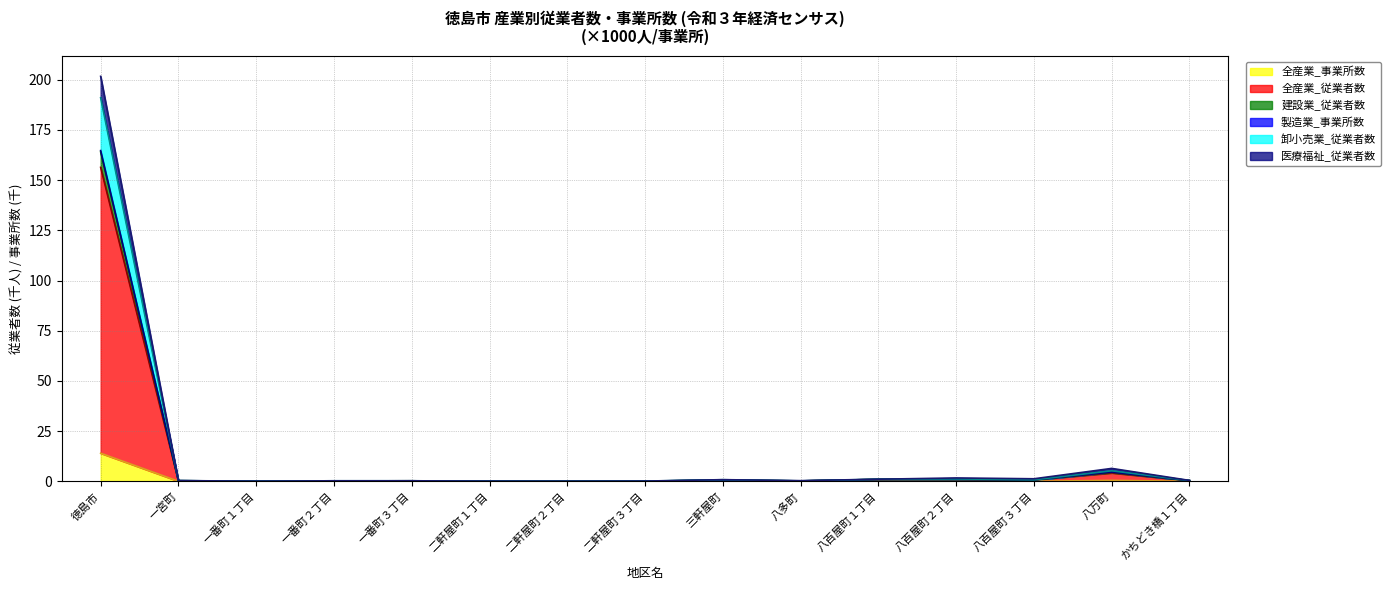

True or false: 建設業_従業者数 and 製造業_事業所数 intersect in this chart.

False